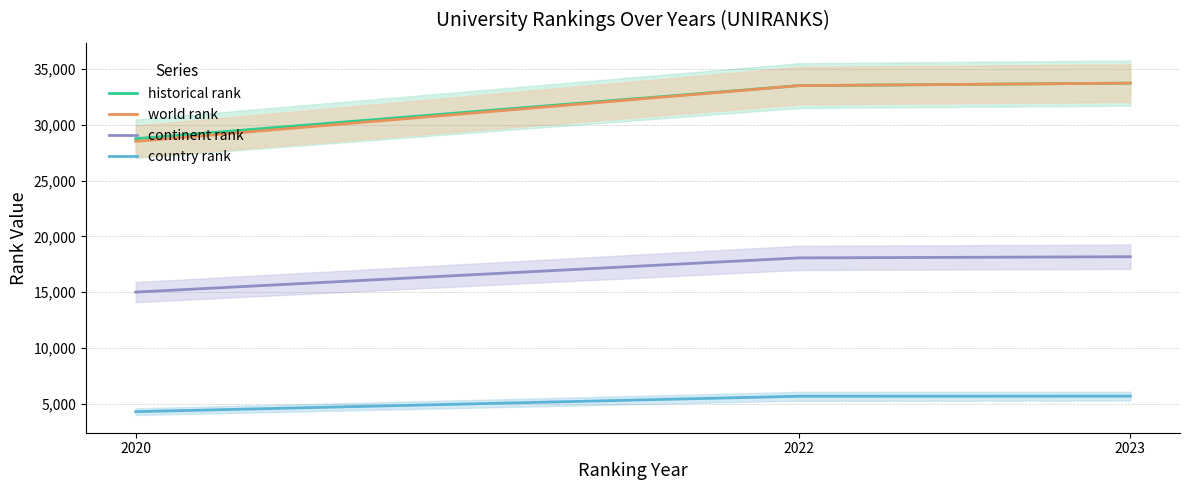

List the series in order of their peak value, highest first.

historical rank, world rank, continent rank, country rank